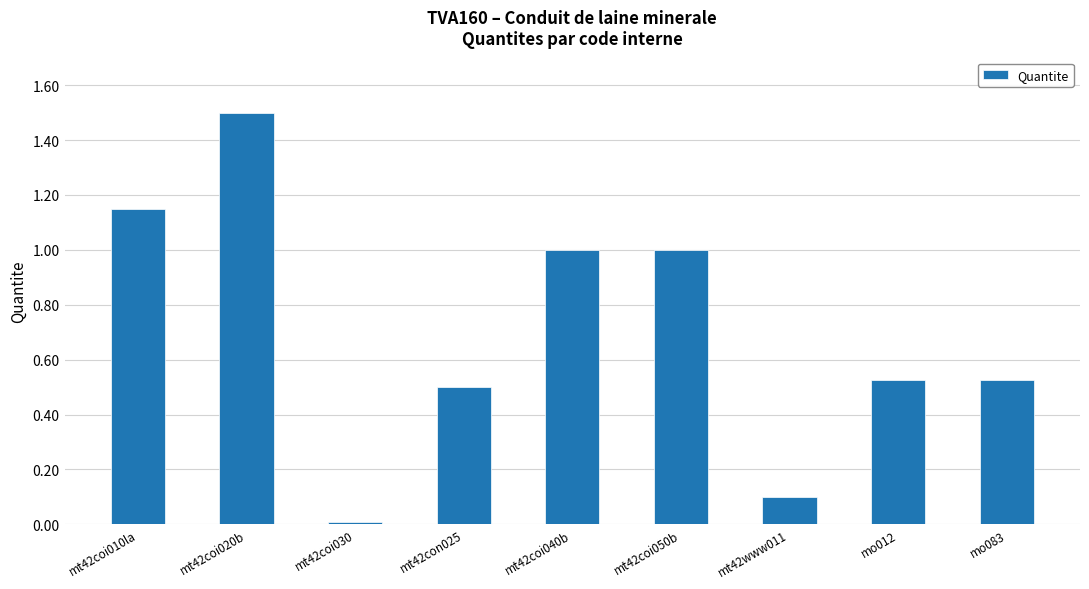

Are the bars grouped side by side (vs. stacked)?

No